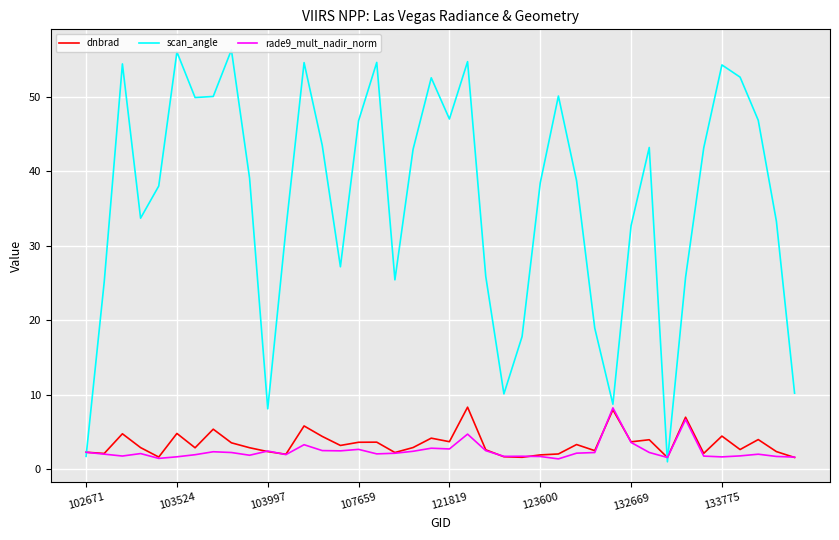

Which series has the largest total across all categories?

scan_angle